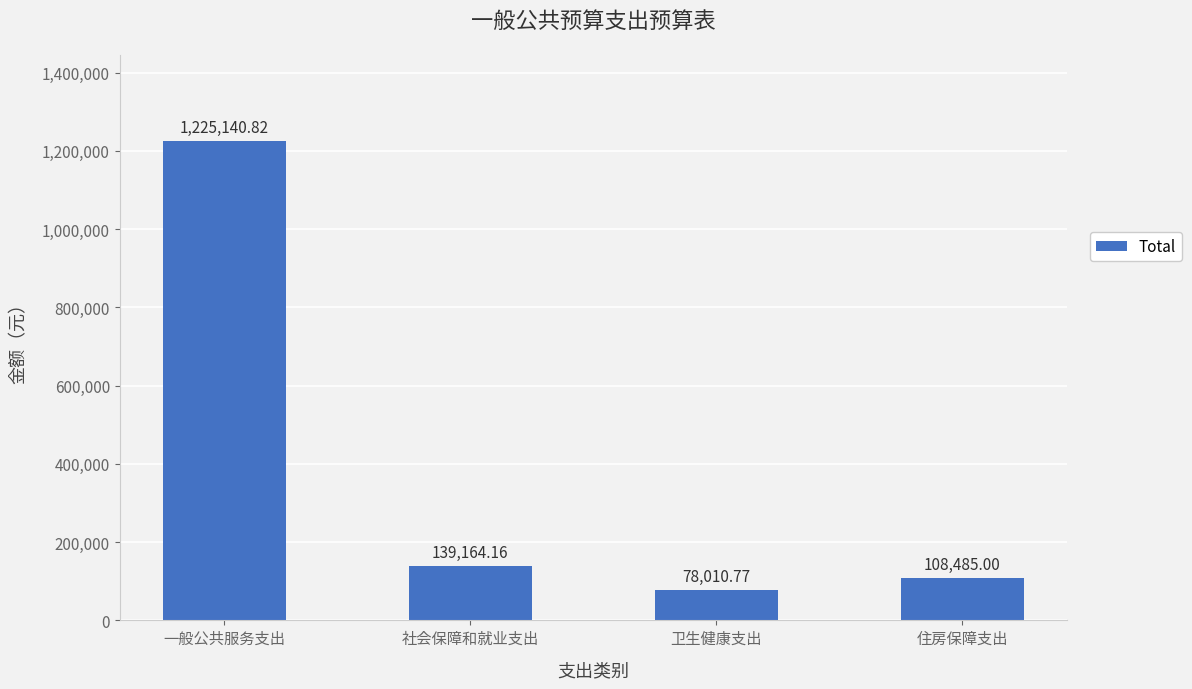

At which label is the value closest to 651575?

社会保障和就业支出